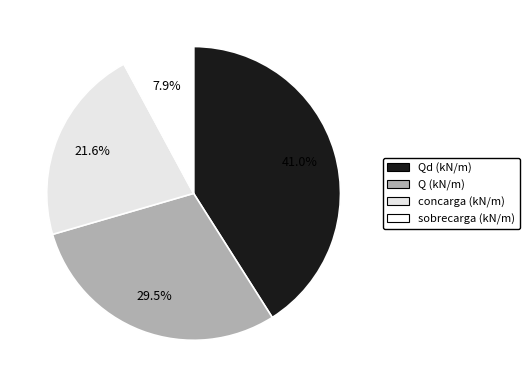

Between sobrecarga (kN/m) and Q (kN/m), which is larger?

Q (kN/m)